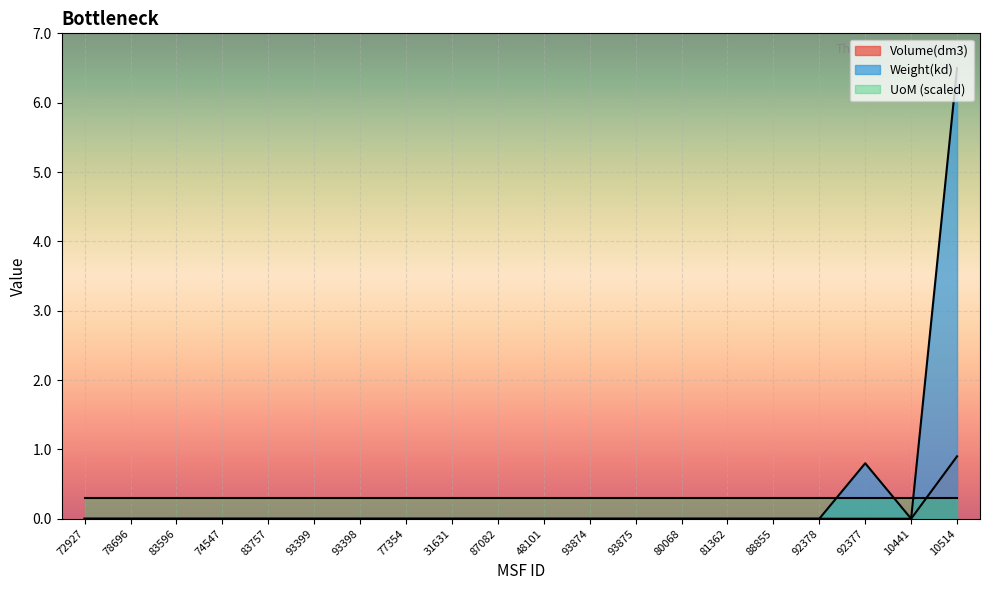

Rank the series by their maximum value, from lowest to highest.

UoM (scaled), Volume(dm3), Weight(kd)